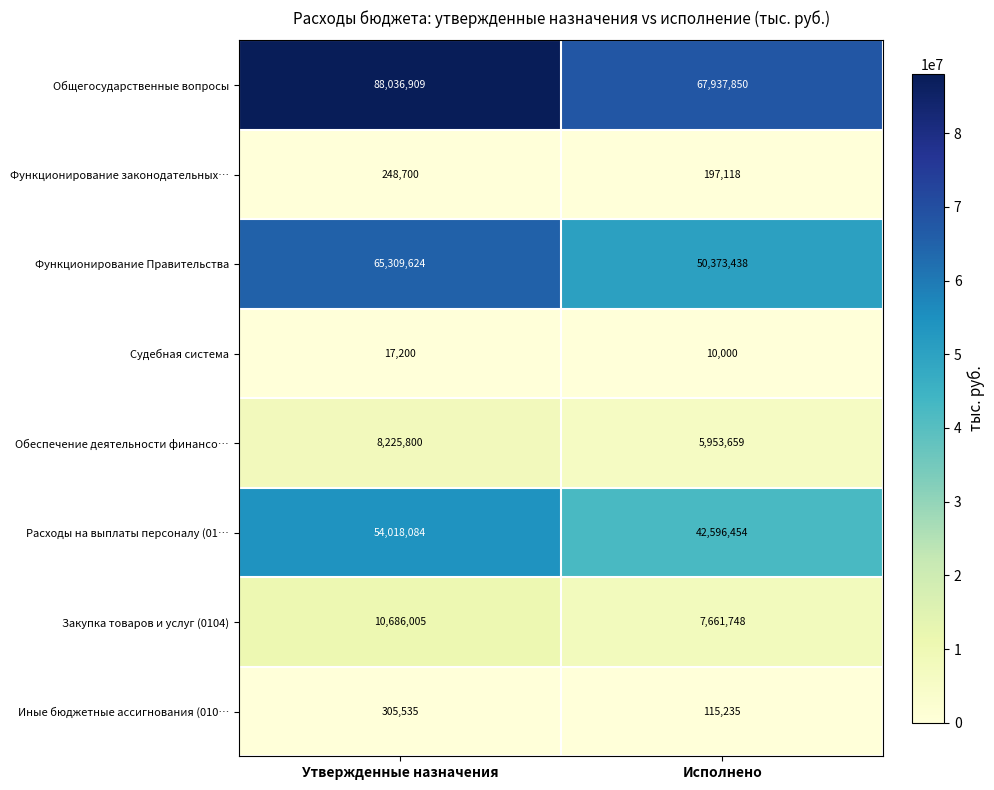

Reading left to right, transcribe all the data shown in this chart.

Общегосударственные вопросы: Утвержденные назначения=88036909	Исполнено=67937850
Функционирование законодательных…: Утвержденные назначения=248700	Исполнено=197118
Функционирование Правительства: Утвержденные назначения=65309624	Исполнено=50373438
Судебная система: Утвержденные назначения=17200	Исполнено=10000
Обеспечение деятельности финансо…: Утвержденные назначения=8225800	Исполнено=5953659
Расходы на выплаты персоналу (01…: Утвержденные назначения=54018084	Исполнено=42596454
Закупка товаров и услуг (0104): Утвержденные назначения=10686005	Исполнено=7661748
Иные бюджетные ассигнования (010…: Утвержденные назначения=305535	Исполнено=115235